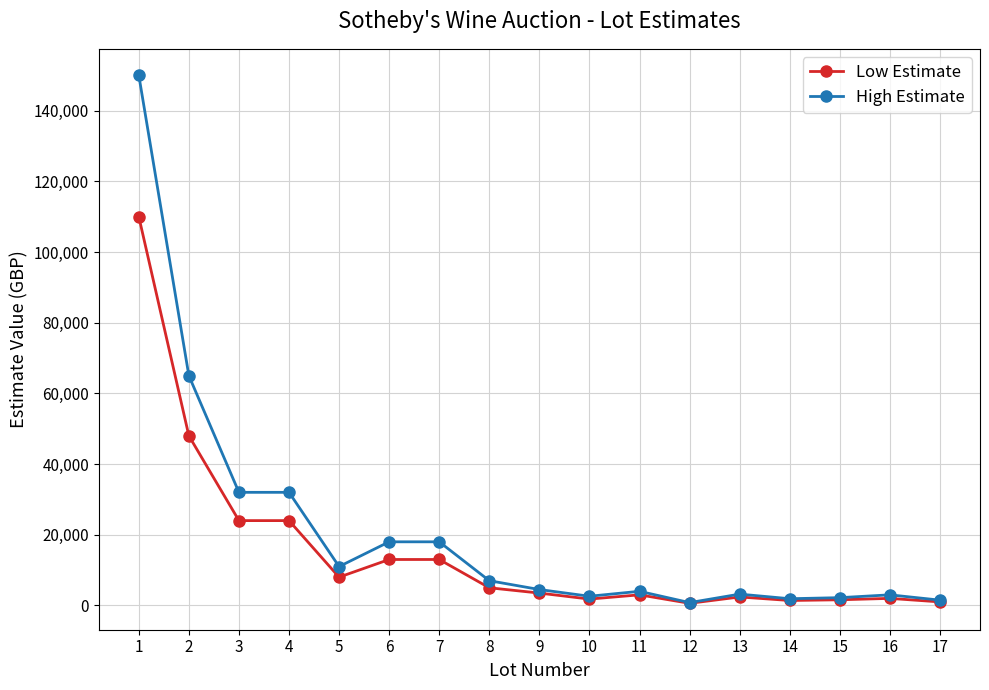

What is the difference between the second highest and minimum values in the High Estimate series?

64200